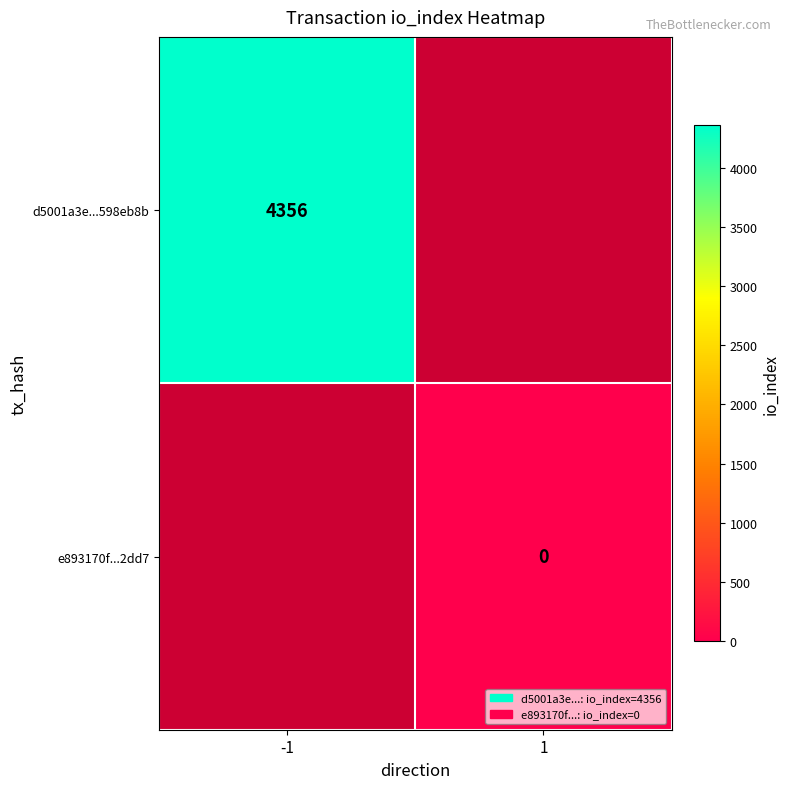

Is it true that d5001a3e...598eb8b equals 4356 at -1?

True